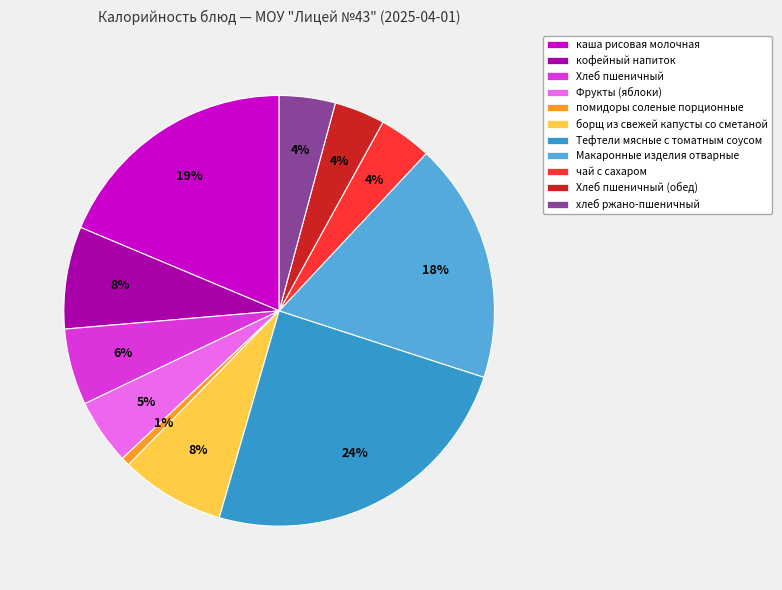

Between кофейный напиток and Фрукты (яблоки), which is larger?

кофейный напиток